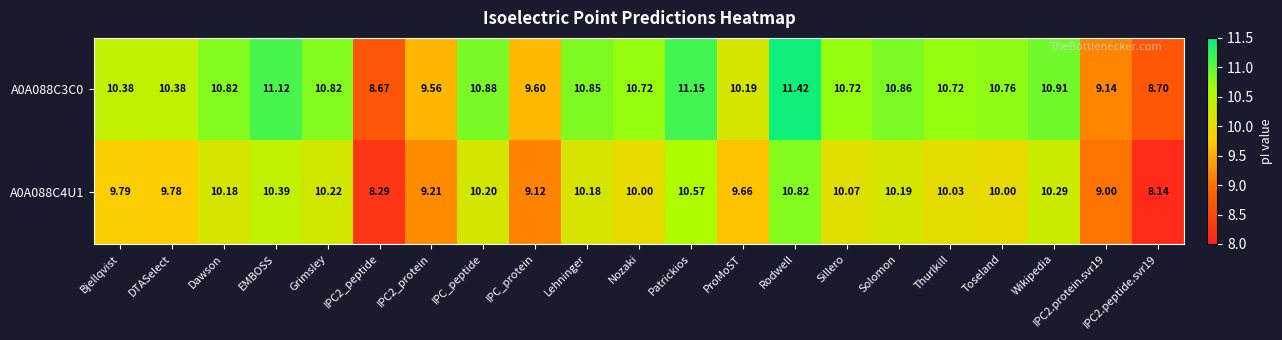

List the series in order of their peak value, lowest first.

A0A088C4U1, A0A088C3C0